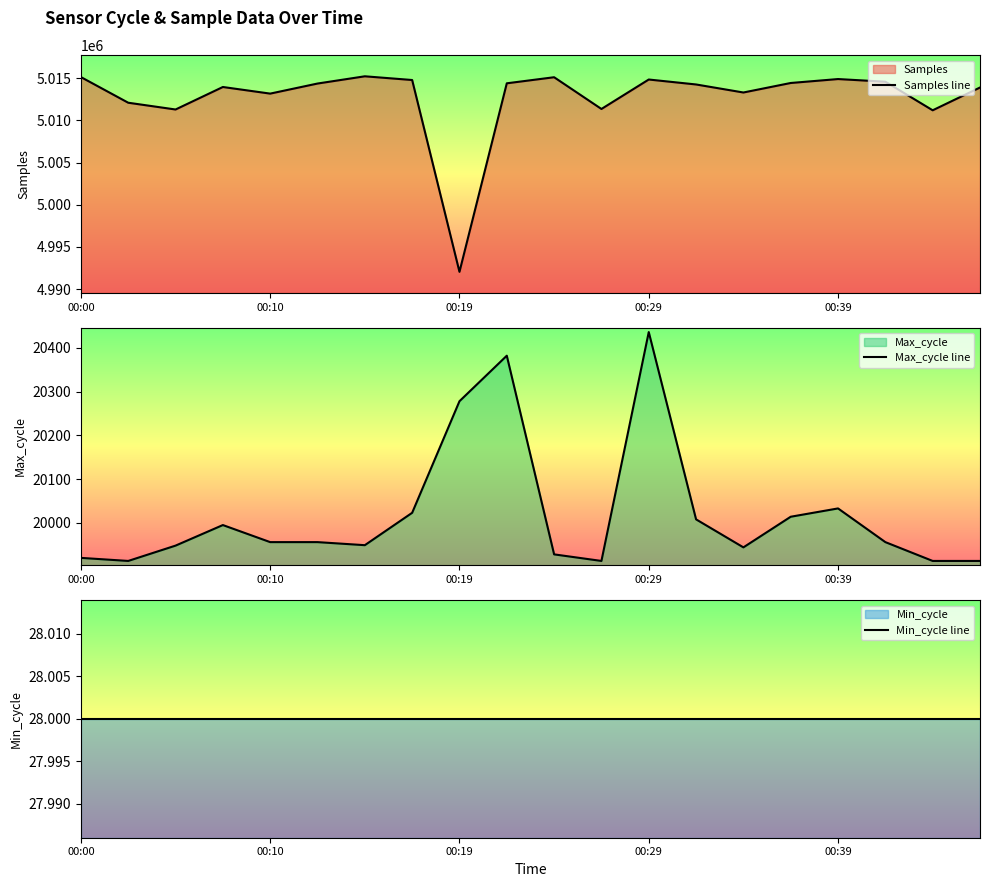

Which category has the lowest value in the Samples line series?

00:19